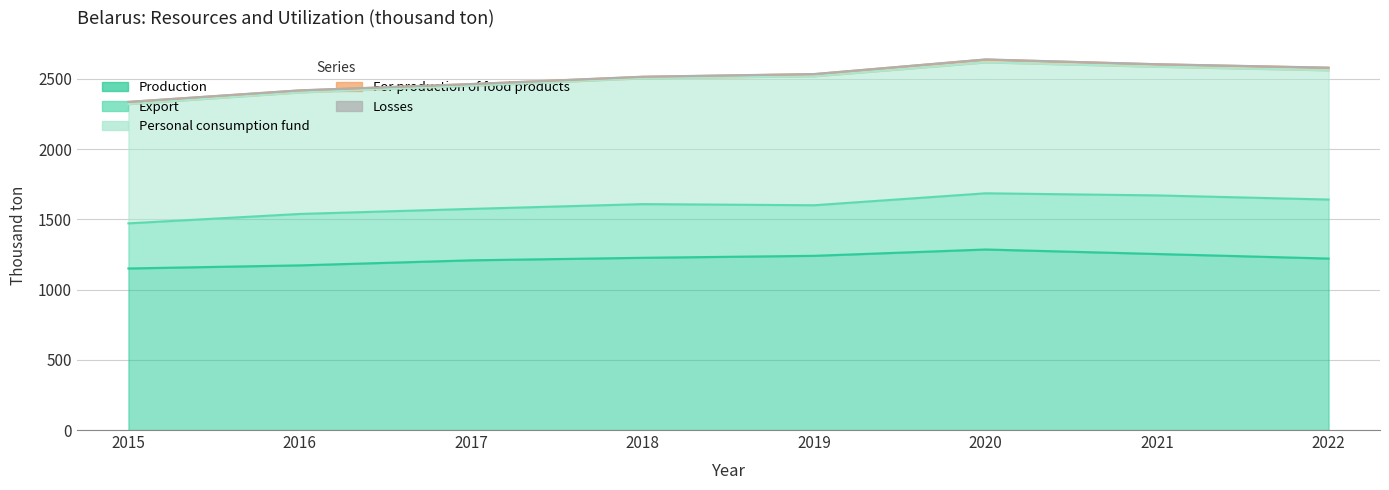

Reading left to right, list all the values displayed in this chart.

Production: 2015=1150.0	2016=1172.0	2017=1208.0	2018=1226.0	2019=1240.0	2020=1285.0	2021=1253.0	2022=1220.5
Export: 2015=321.0	2016=366.0	2017=366.0	2018=382.0	2019=360.0	2020=400.0	2021=417.0	2022=420.0
Personal consumption fund: 2015=849.0	2016=865.0	2017=876.0	2018=896.0	2019=918.0	2020=932.0	2021=916.0	2022=920.0
For production of food products: 2015=15.0	2016=14.0	2017=12.0	2018=10.0	2019=15.0	2020=20.0	2021=17.0	2022=18.0
Losses: 2015=1.0	2016=1.0	2017=1.0	2018=1.0	2019=1.0	2020=1.0	2021=1.0	2022=1.0